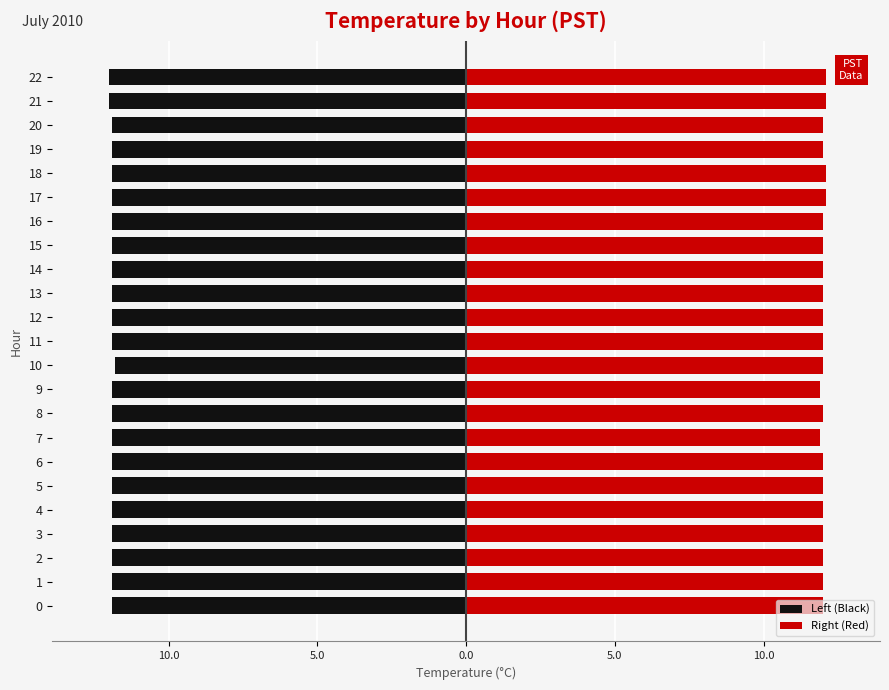

Does the chart contain stacked bars?

No